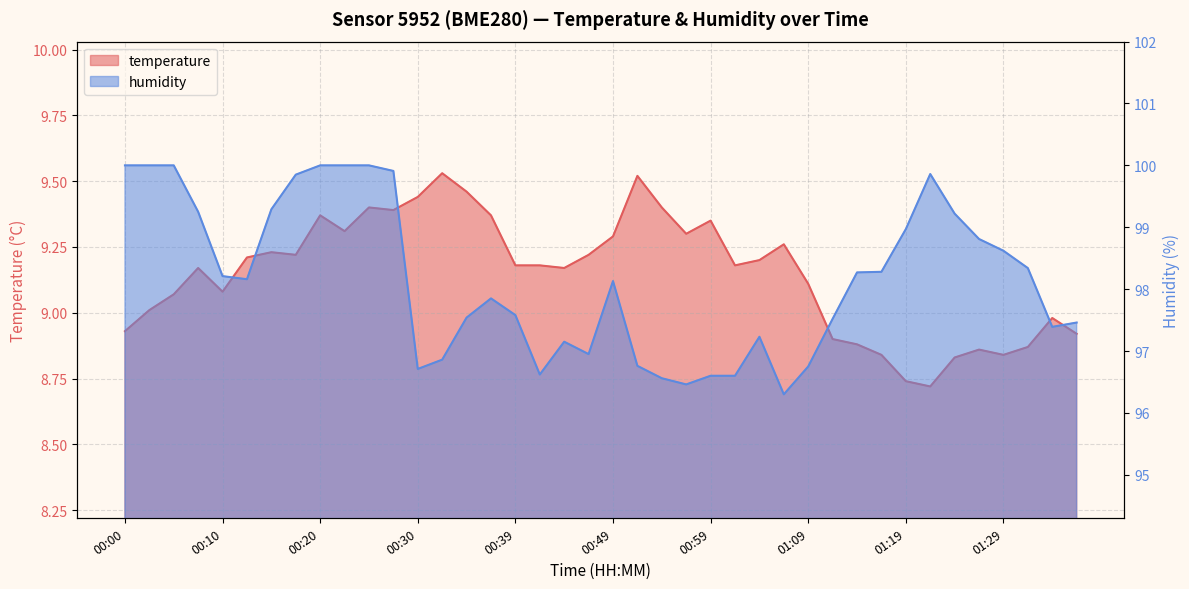

At which label is temperature closest to 9?

00:03